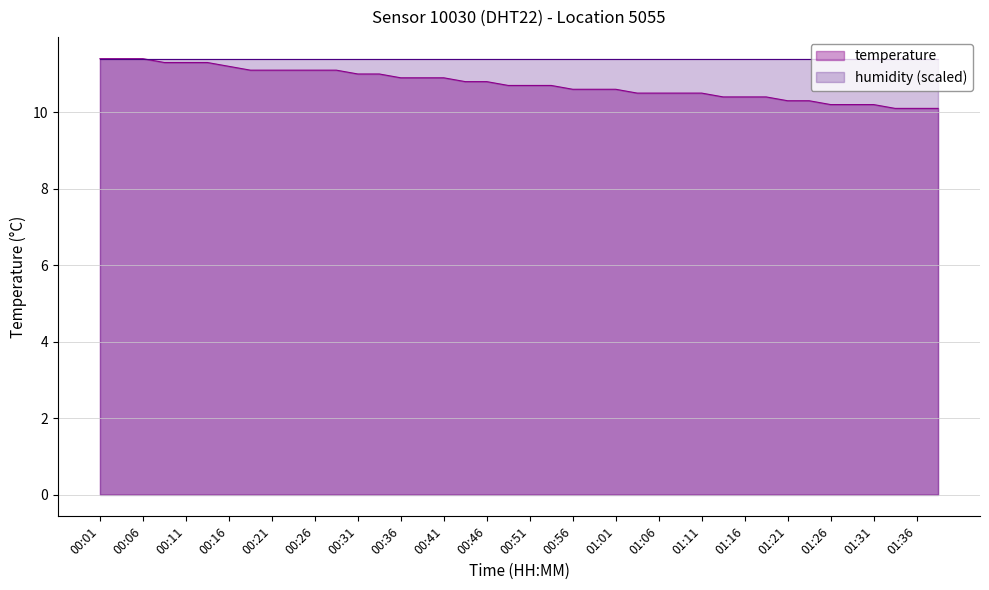

How many data points does each series have?

40